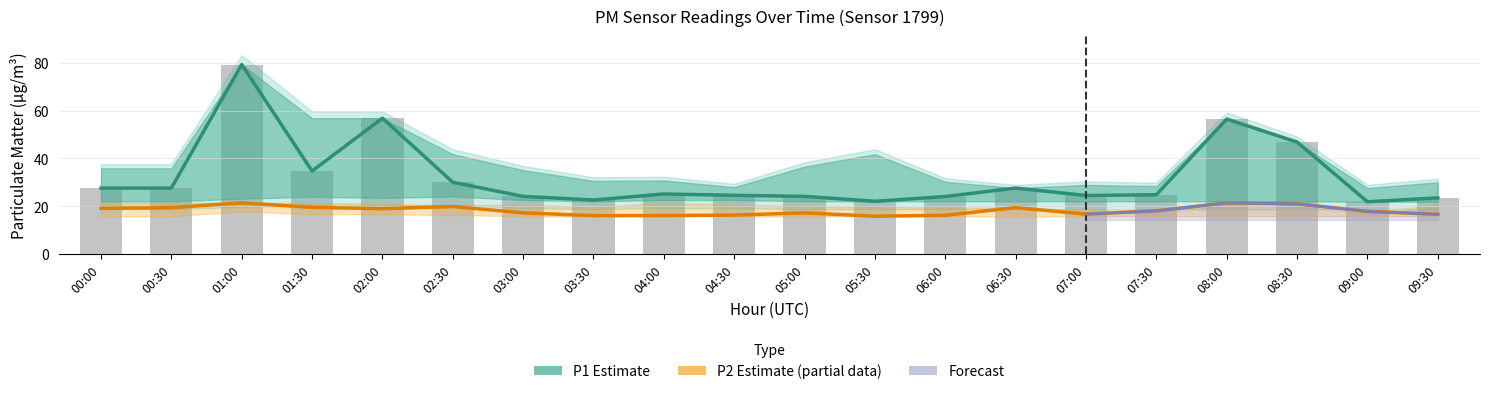

Which series has the largest range (max minus min)?

P1